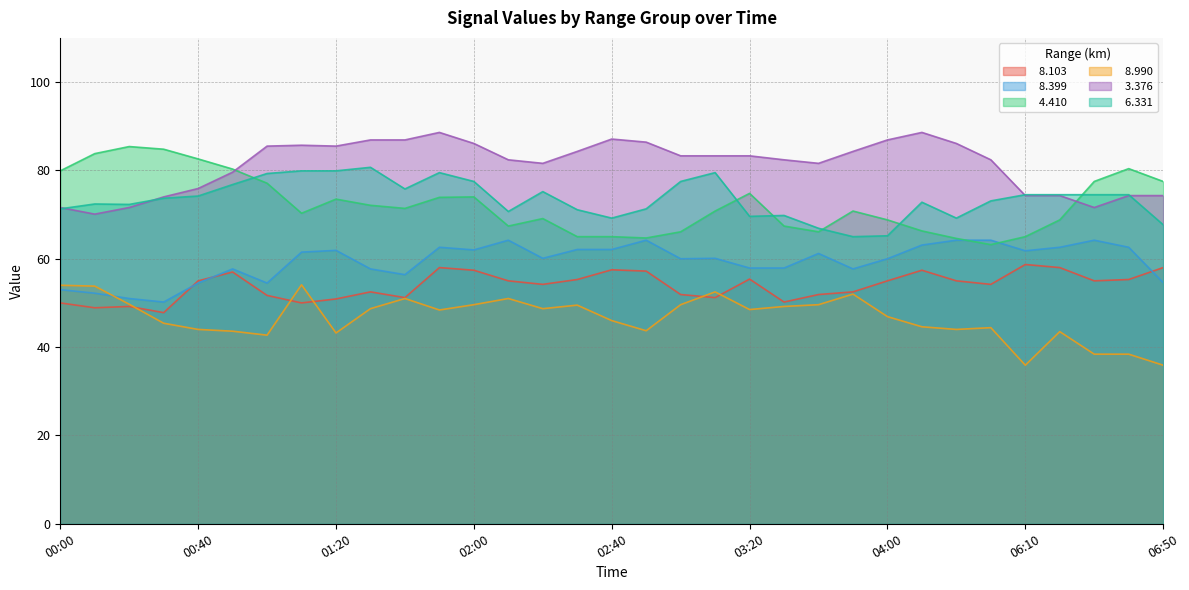

How many values in the   8.103 series exceed 55?

12